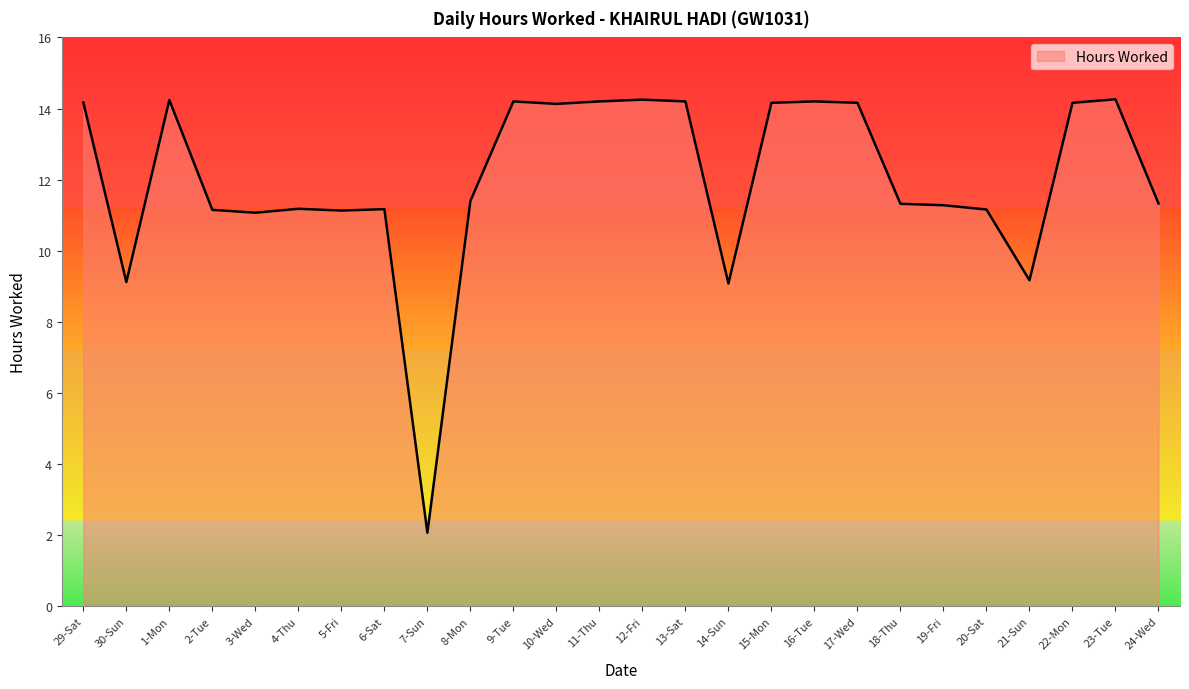

True or false: the data shows 15.7 at 4-Thu.

False